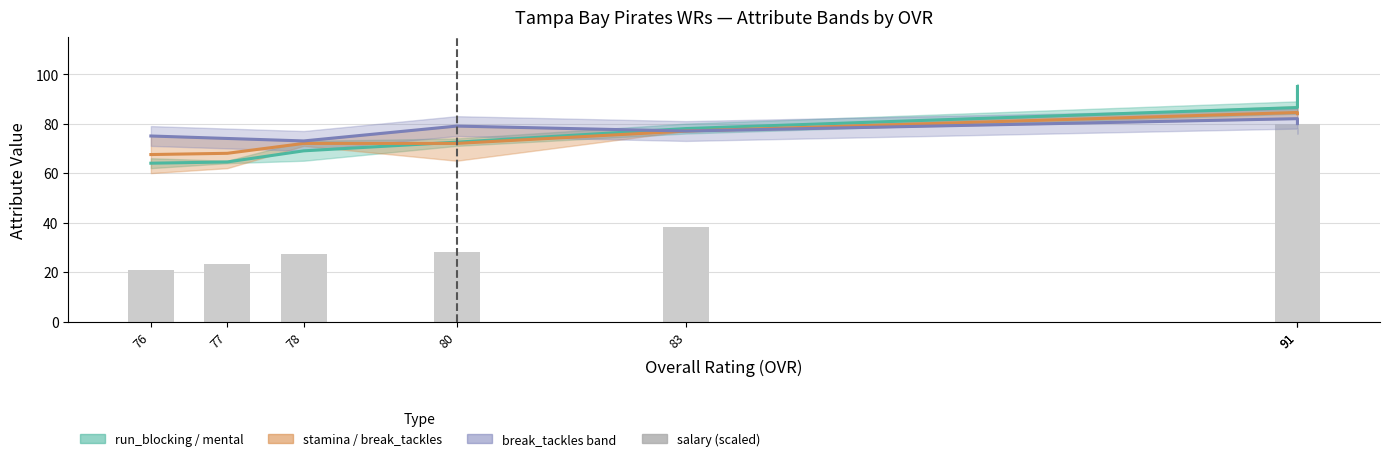

Reading left to right, what are all the values shown in this chart?

run_blocking (mid): 95.0	86.5	78.0	72.5	69.0	64.5	64.0
stamina (mid): 84.0	84.5	77.0	72.0	72.0	68.0	67.5
break_tackles: 80.0	82.0	77.0	79.0	73.0	74.0	75.0
salary (scaled): 80.0	77.6	38.4	28.0	27.2	23.2	20.8